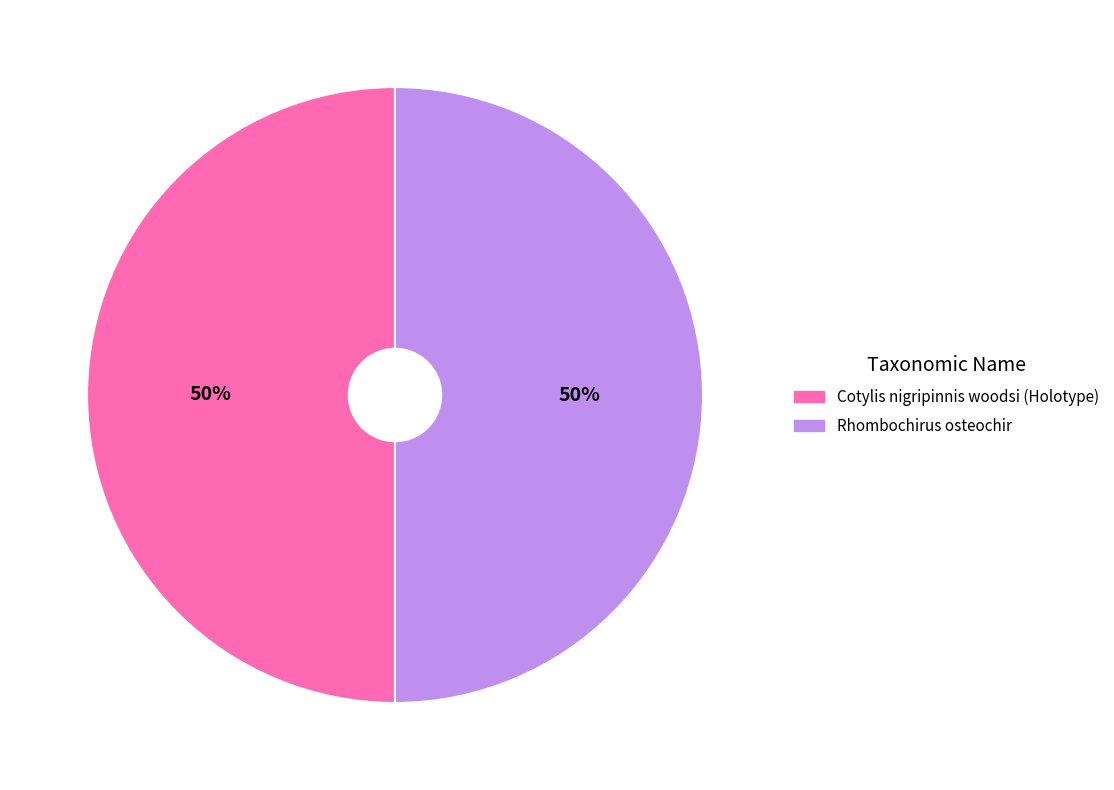

Do Cotylis nigripinnis woodsi (Holotype) and Rhombochirus osteochir together represent more than half of the pie?

Yes